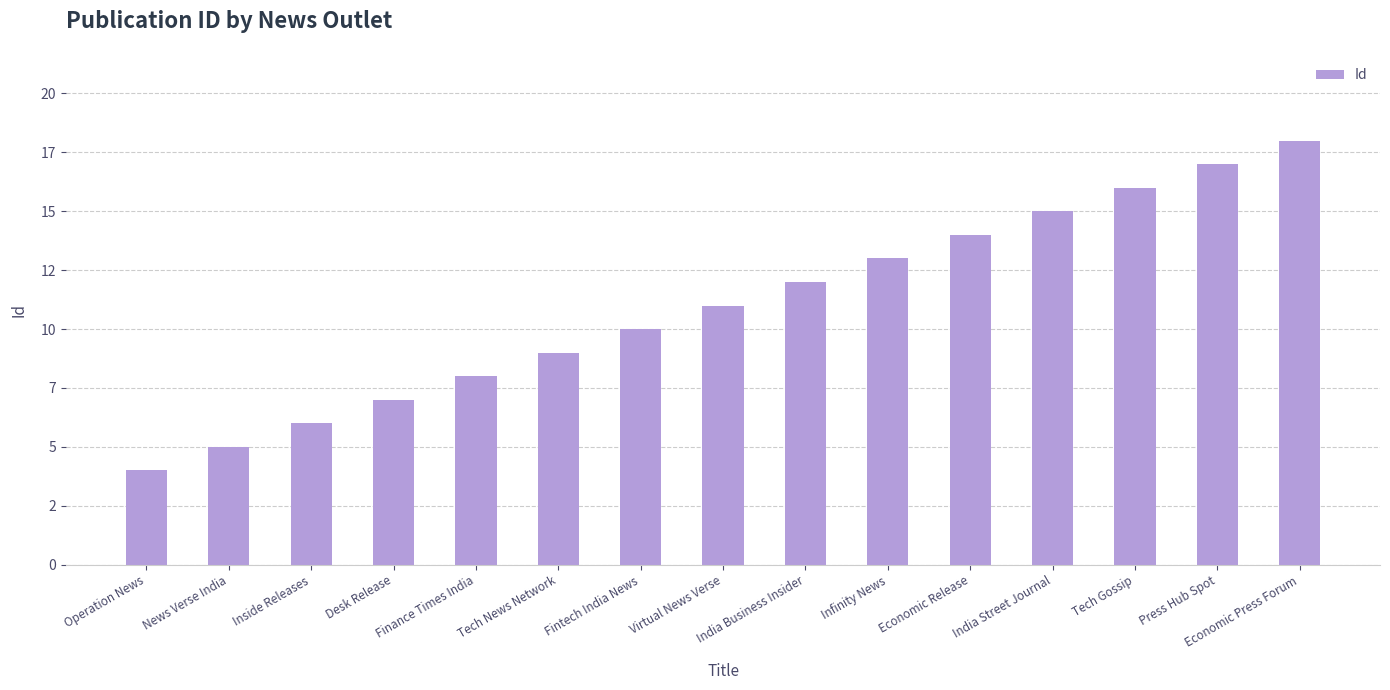

What is the ratio of the value at Economic Release to the value at Virtual News Verse?

1.3